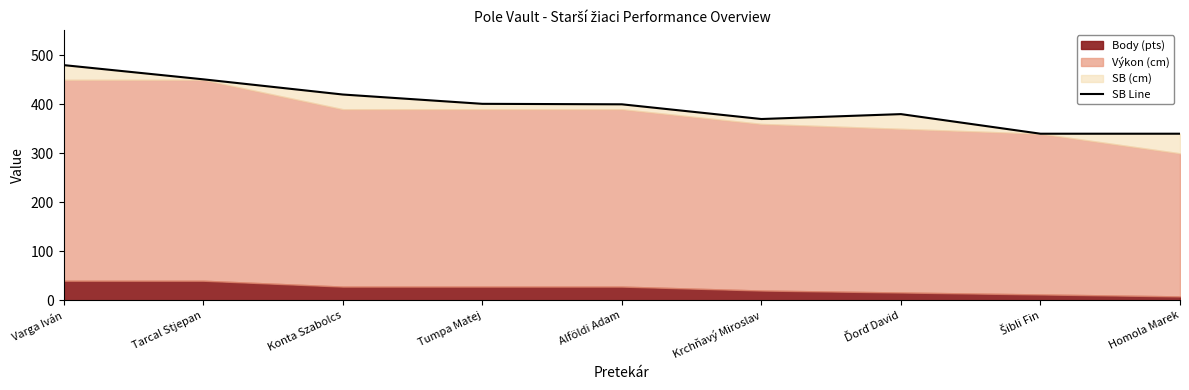

At which category does the chart reach its peak across all series?

Varga Iván